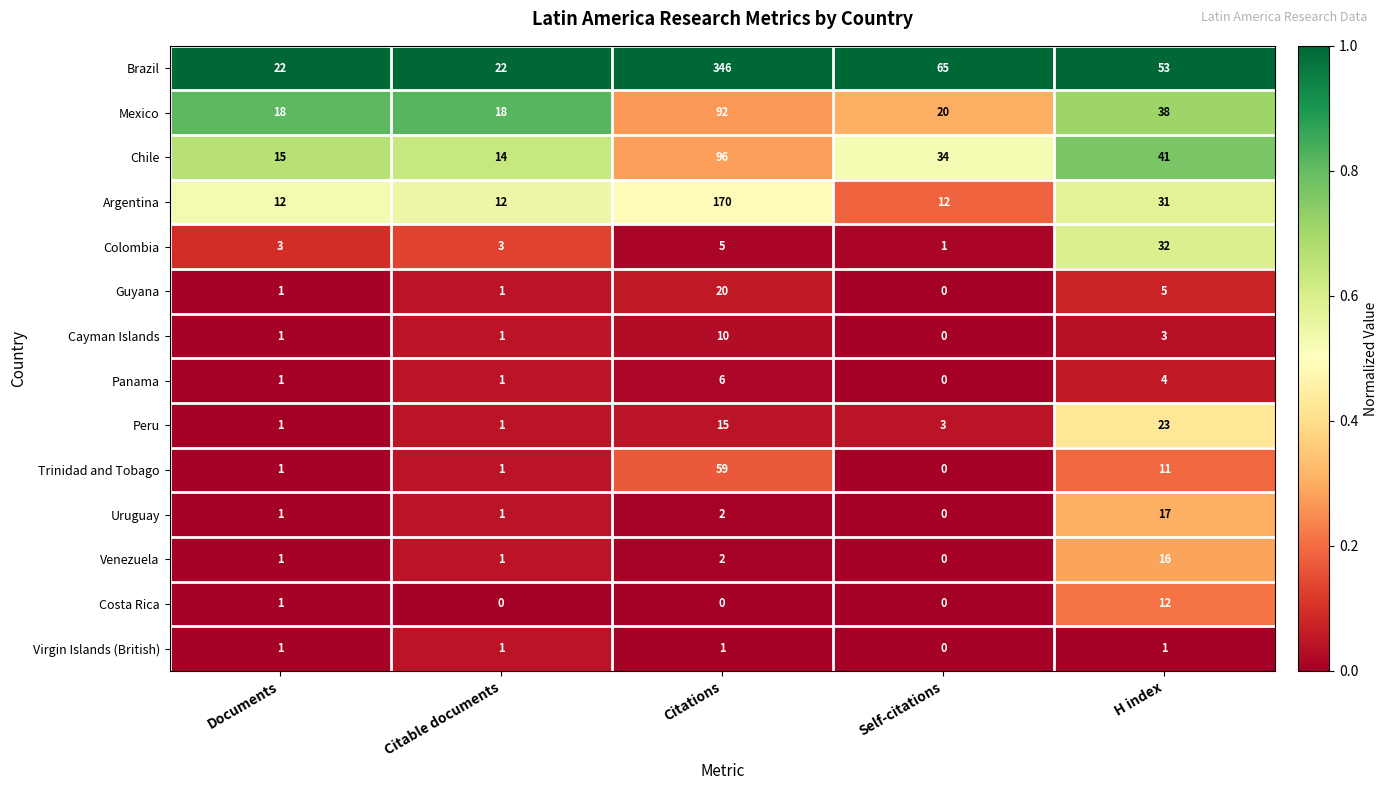

How many data points does each series have?

5